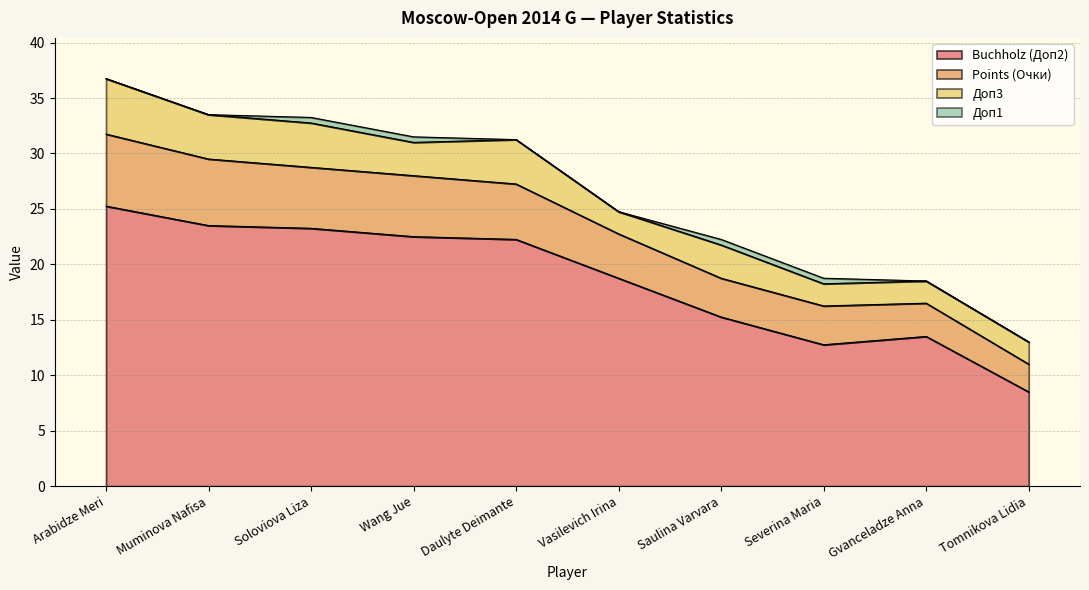

At which label does Buchholz (Доп2) first exceed 22?

Arabidze Meri